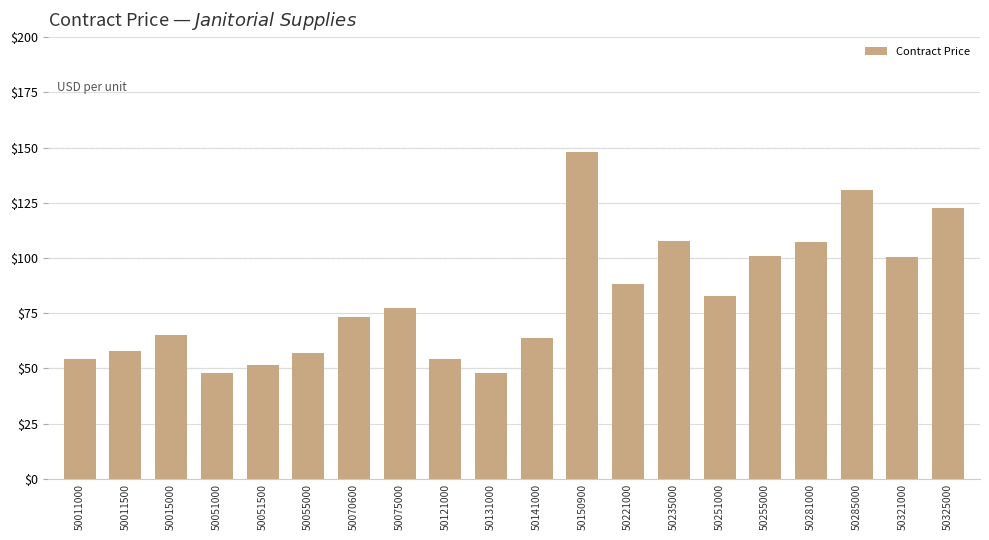

Which has a higher value, 50255000 or 50070600?

50255000